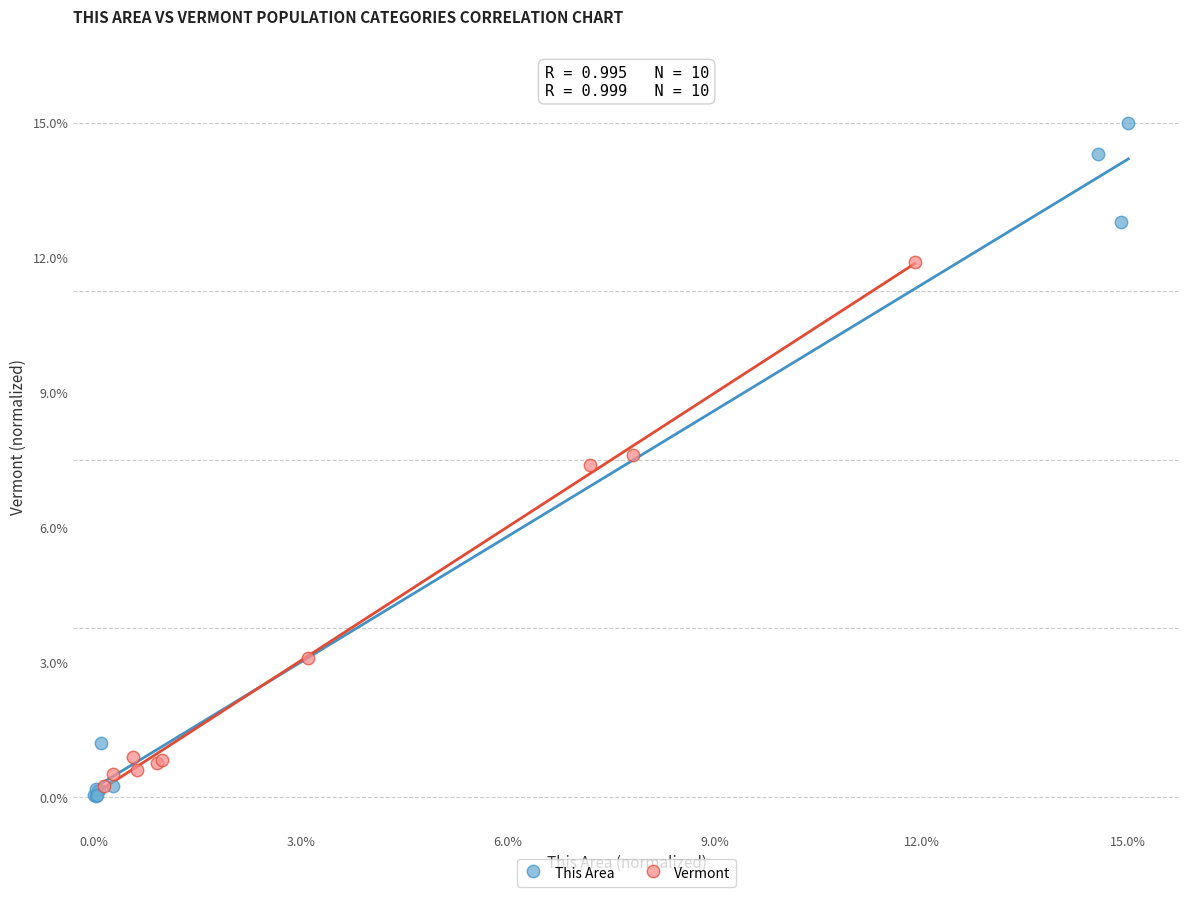

Which series has the largest Y range (max minus min)?

This Area